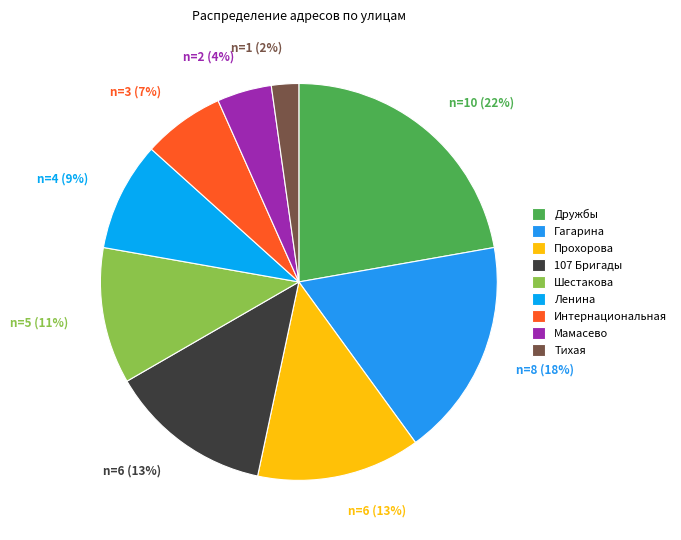

True or false: Ленина accounts for 17% of the total.

False